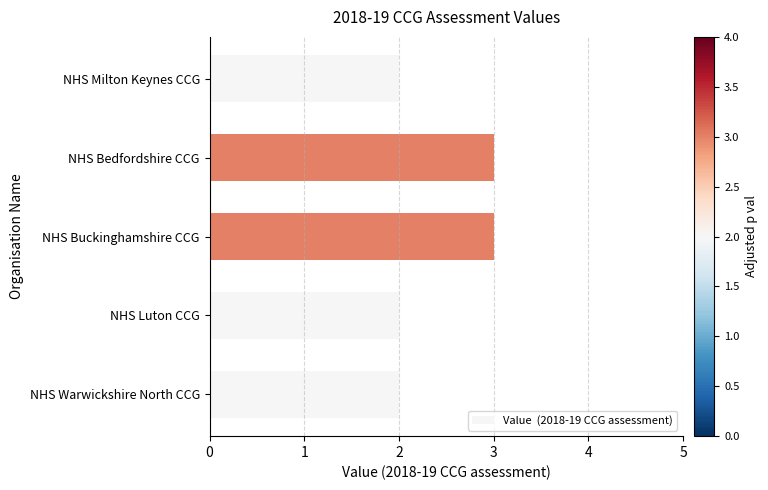

What is the greatest value displayed?

3